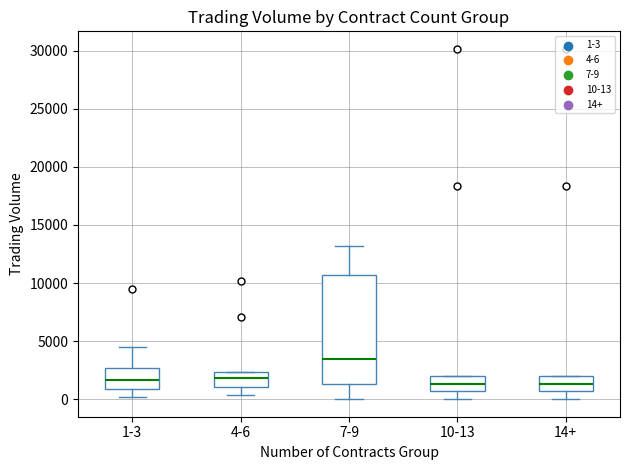

Which box is the tallest, from its lower edge to its upper edge?

7-9